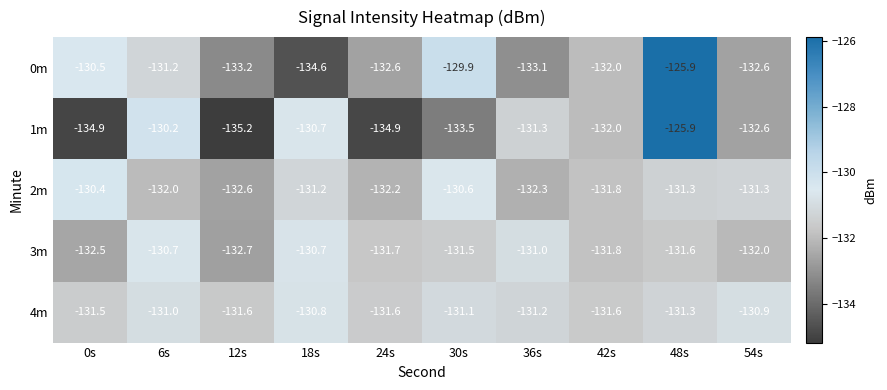

At which category does the chart reach its minimum across all series?

12s